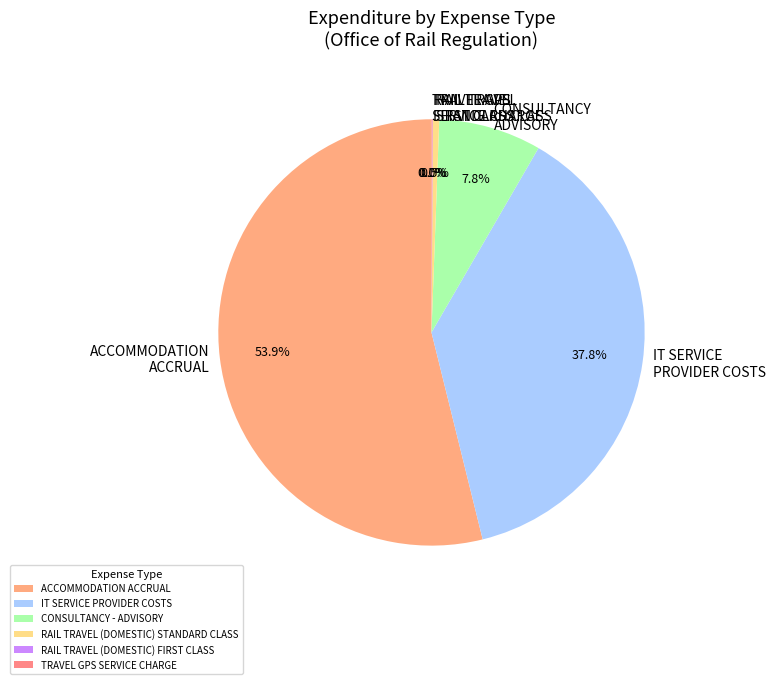

What is the change in value from ACCOMMODATION ACCRUAL to IT SERVICE PROVIDER COSTS?

-76183.3